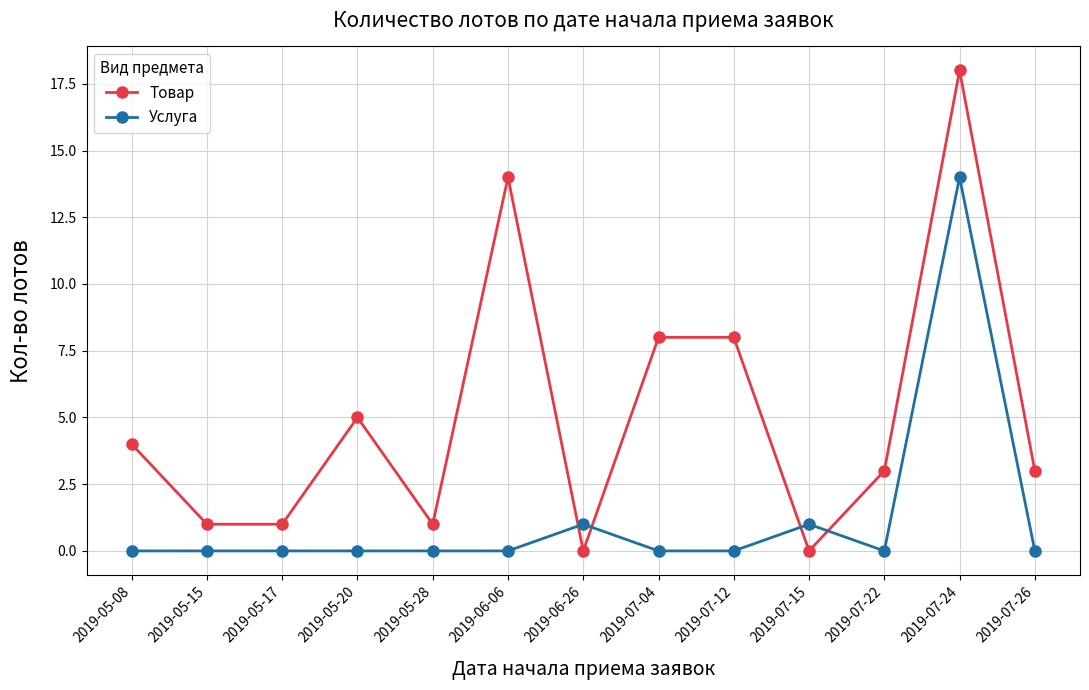

True or false: Товар has more than 1 interior local peaks.

True